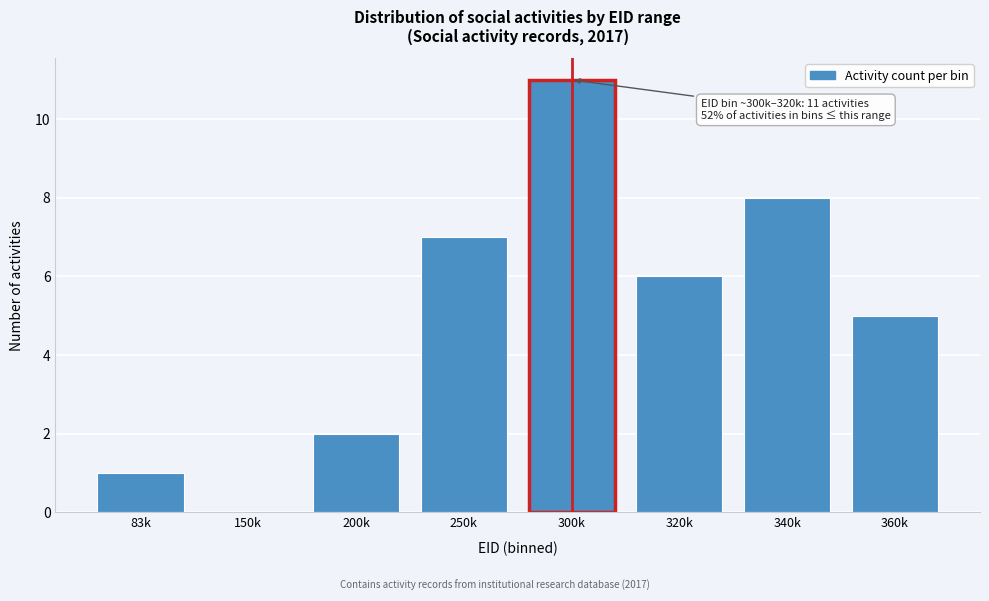

Reading left to right, transcribe all the data shown in this chart.

83k=1	150k=0	200k=2	250k=7	300k=11	320k=6	340k=8	360k=5